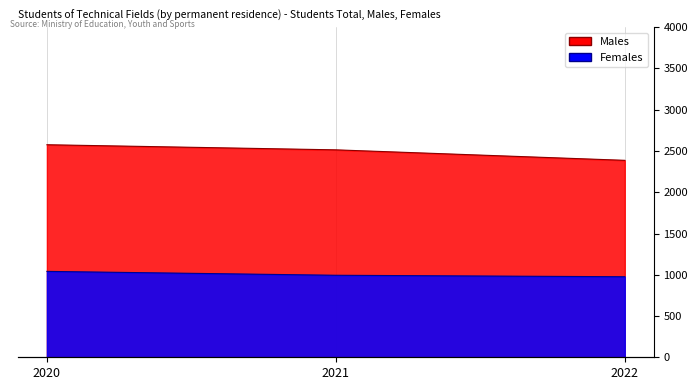

What is the difference between the Females values at 2021 and 2022?

18